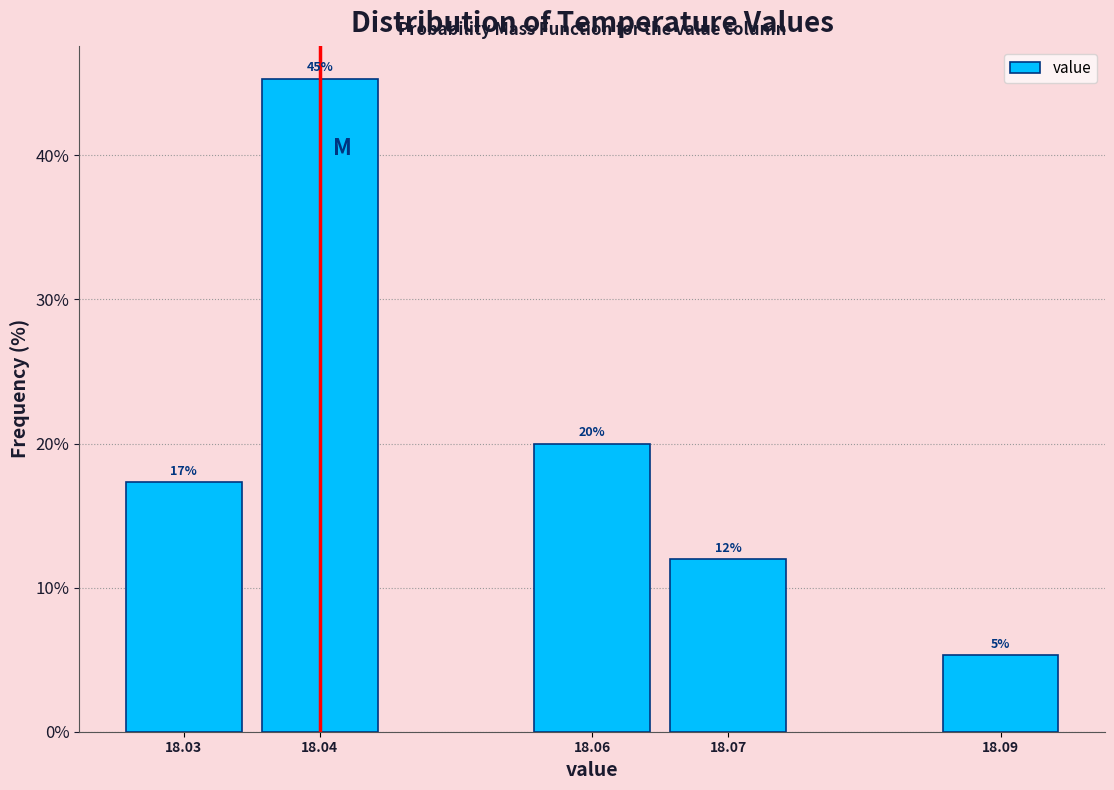

Does the chart contain any negative values?

No